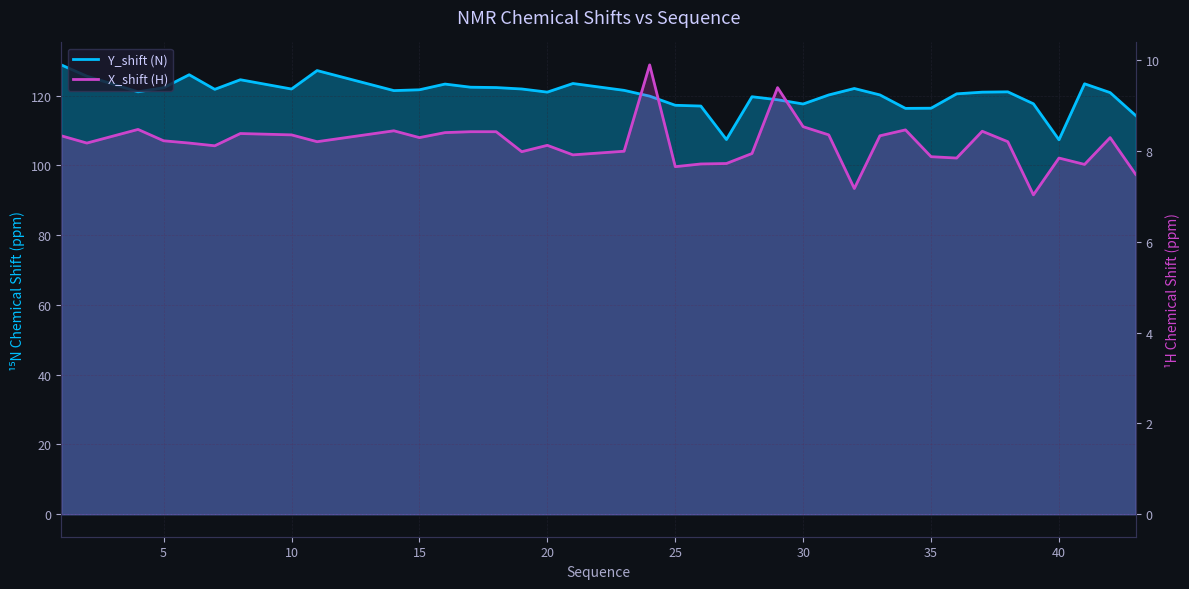

Reading left to right, what are all the values shown in this chart?

Y_shift (N): 1=128.8	2=125.6	4=121.1	5=122.3	6=126.0	7=121.8	8=124.5	10=121.9	11=127.2	14=121.4	15=121.7	16=123.3	17=122.4	18=122.3	19=121.9	20=121.0	21=123.5	23=121.5	24=119.8	25=117.2	26=117.0	27=107.4	28=119.7	29=118.8	30=117.6	31=120.2	32=122.0	33=120.2	34=116.3	35=116.4	36=120.5	37=121.0	38=121.1	39=117.7	40=107.3	41=123.4	42=120.9	43=114.3
X_shift (H): 1=8.3	2=8.2	4=8.5	5=8.2	6=8.2	7=8.1	8=8.4	10=8.3	11=8.2	14=8.4	15=8.3	16=8.4	17=8.4	18=8.4	19=8.0	20=8.1	21=7.9	23=8.0	24=9.9	25=7.7	26=7.7	27=7.7	28=7.9	29=9.4	30=8.5	31=8.3	32=7.2	33=8.3	34=8.5	35=7.9	36=7.8	37=8.4	38=8.2	39=7.0	40=7.8	41=7.7	42=8.3	43=7.5